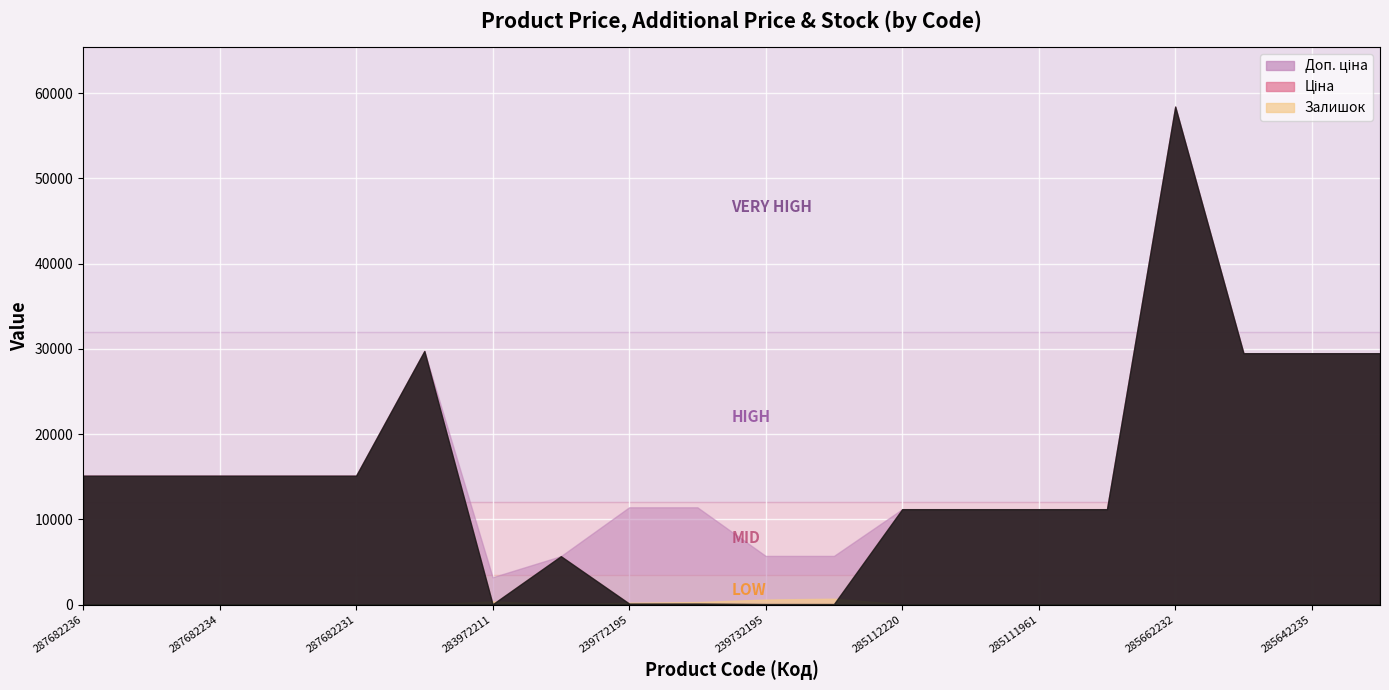

True or false: Доп. ціна has a value of 15120.0 at 287682236.

True